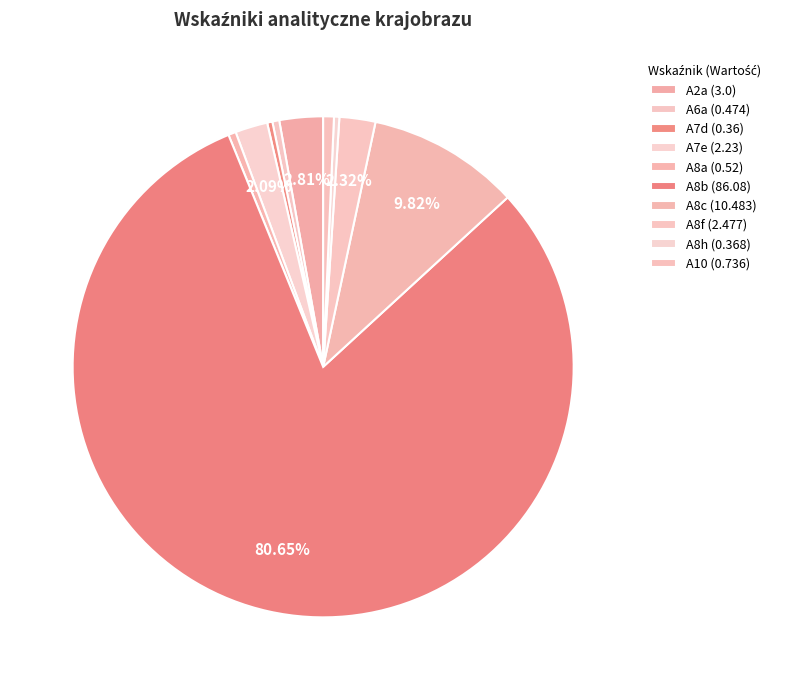

How many slices are in this pie chart?

10